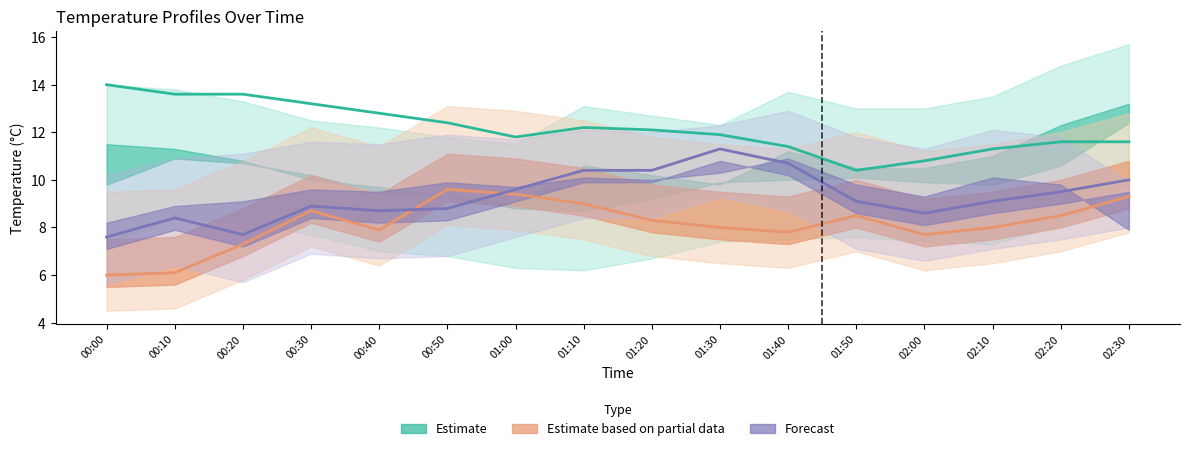

The value of 5.444 at 01:40 is 4.8. True or false?

False